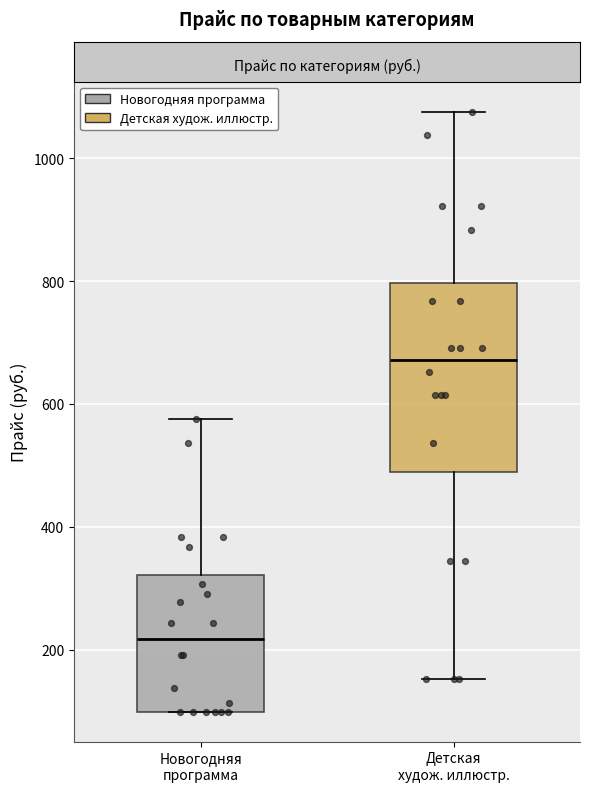

Which box's median line is the lowest?

Новогодняя программа